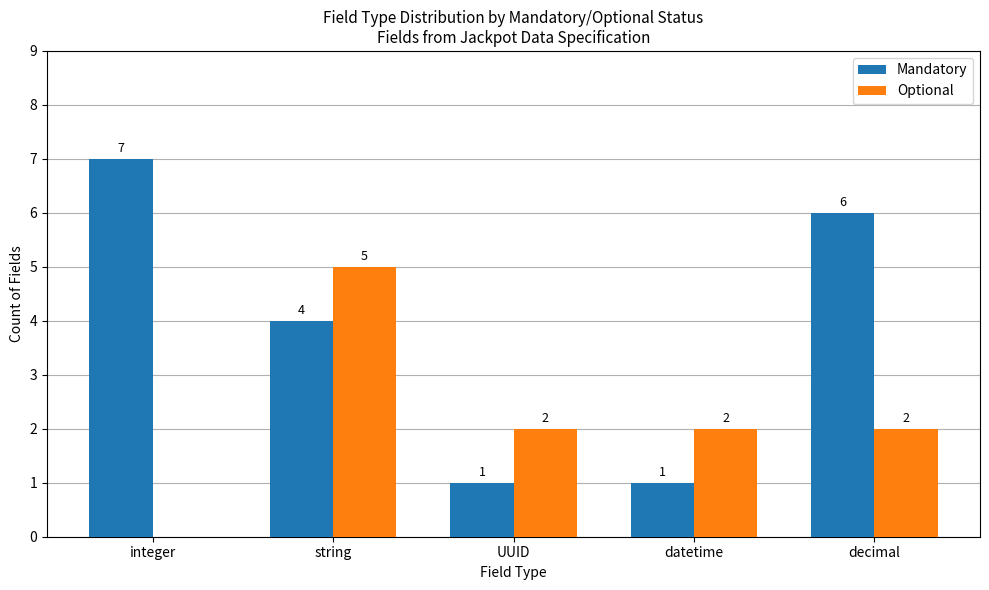

How many categories are shown in the chart?

5